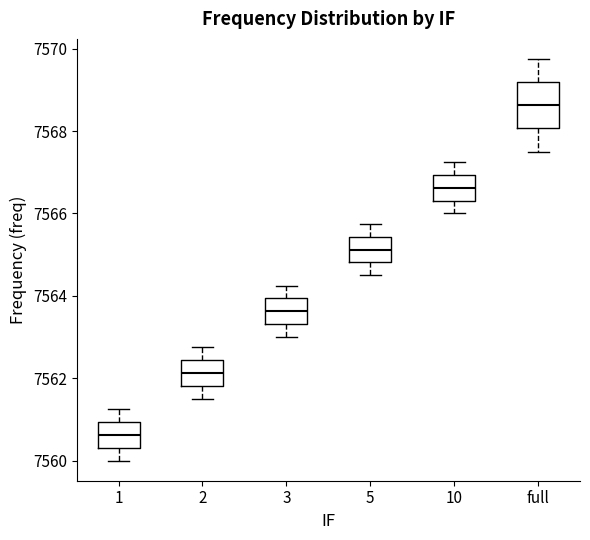

Which box has the lowest median line?

1